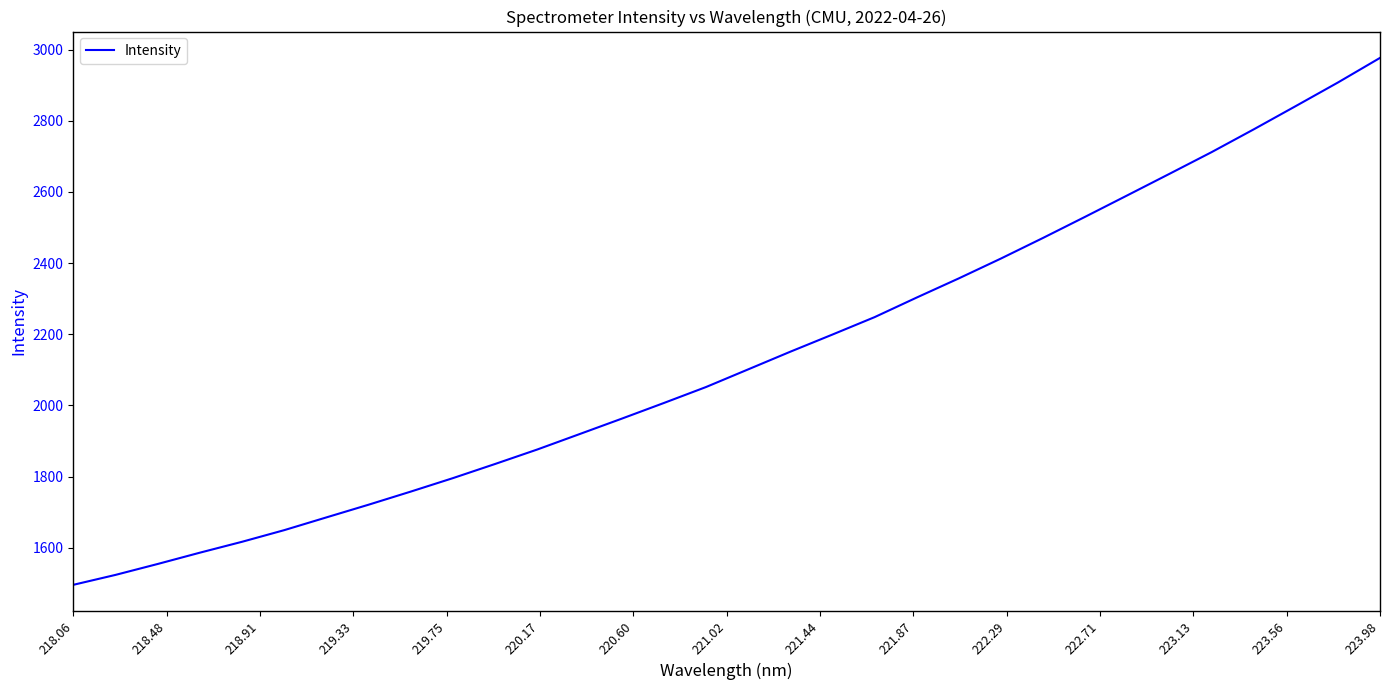

What is the maximum value shown in the chart?

2976.8